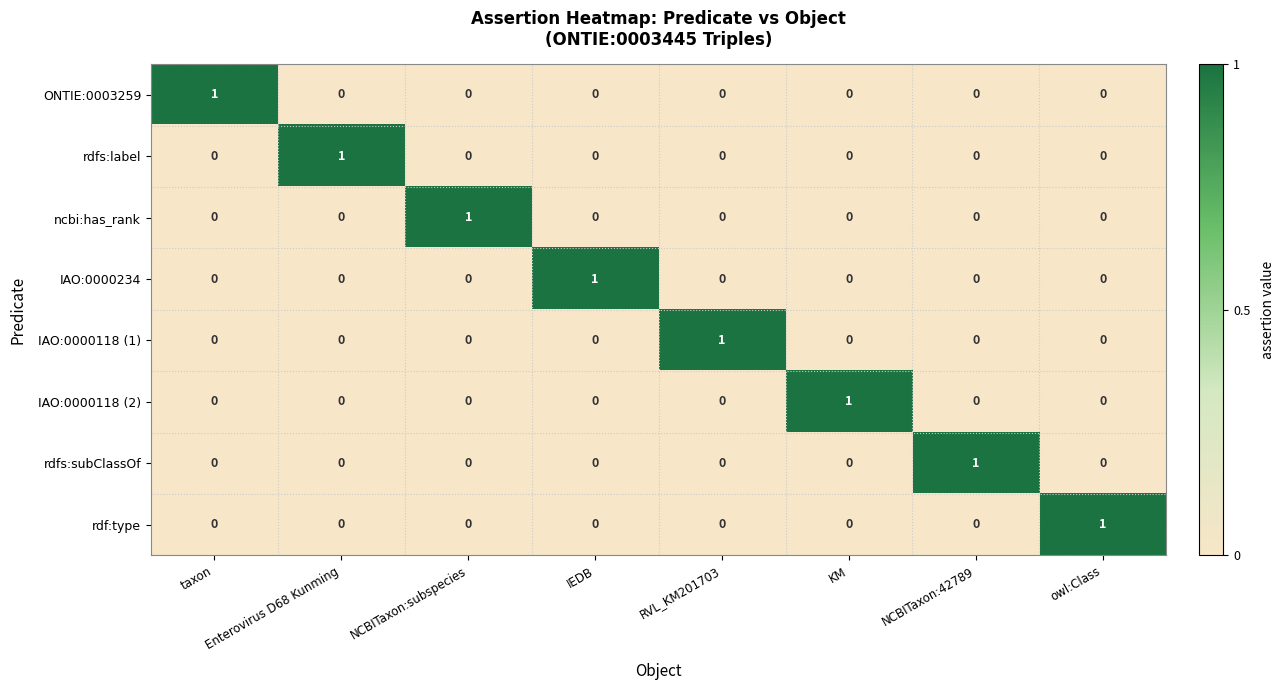

Which category has the highest value in the rdf:type series?

owl:Class